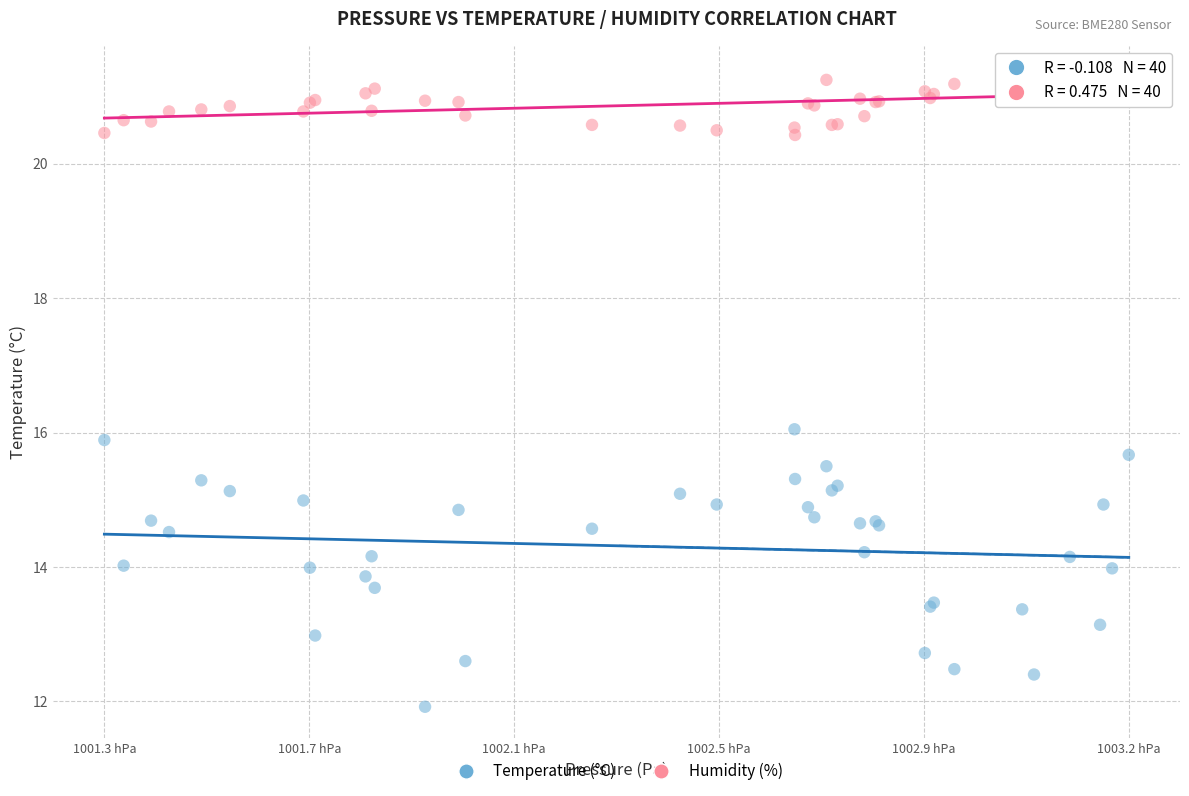

Which series reaches the maximum Y coordinate?

Humidity (%)